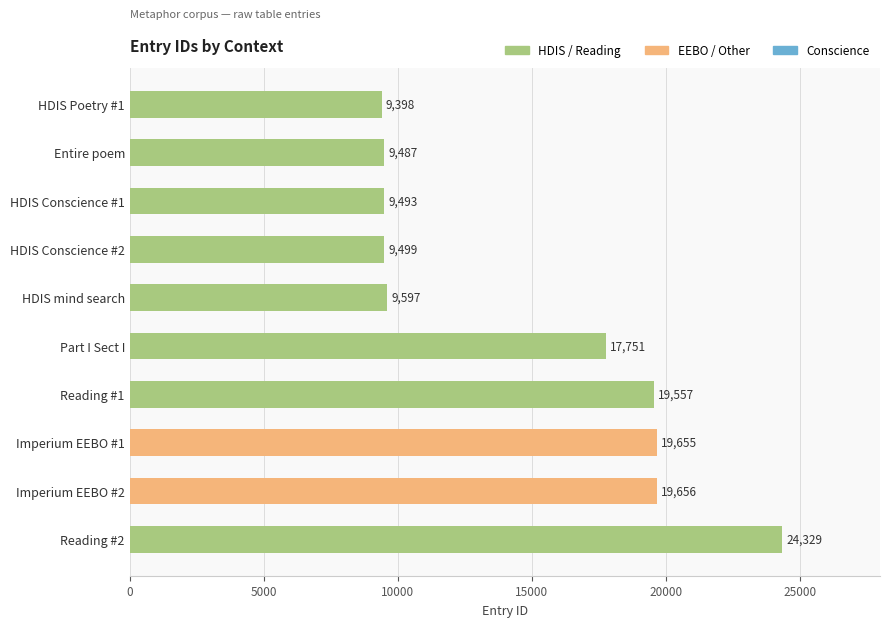

Reading top to bottom, transcribe all the data shown in this chart.

HDIS Poetry #1=9398	Entire poem=9487	HDIS Conscience #1=9493	HDIS Conscience #2=9499	HDIS mind search=9597	Part I Sect I=17751	Reading #1=19557	Imperium EEBO #1=19655	Imperium EEBO #2=19656	Reading #2=24329